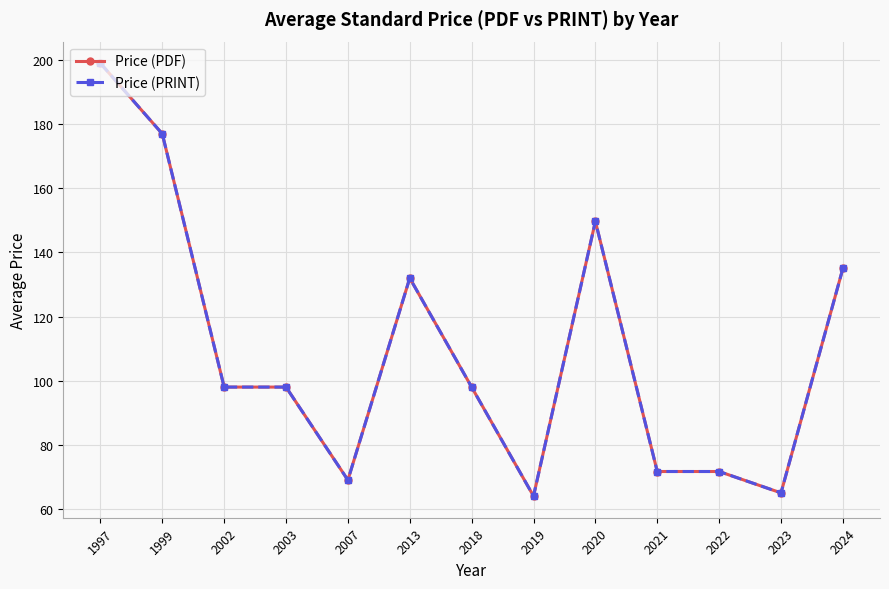

The value of Price (PDF) at 2007 is 69.0. True or false?

True